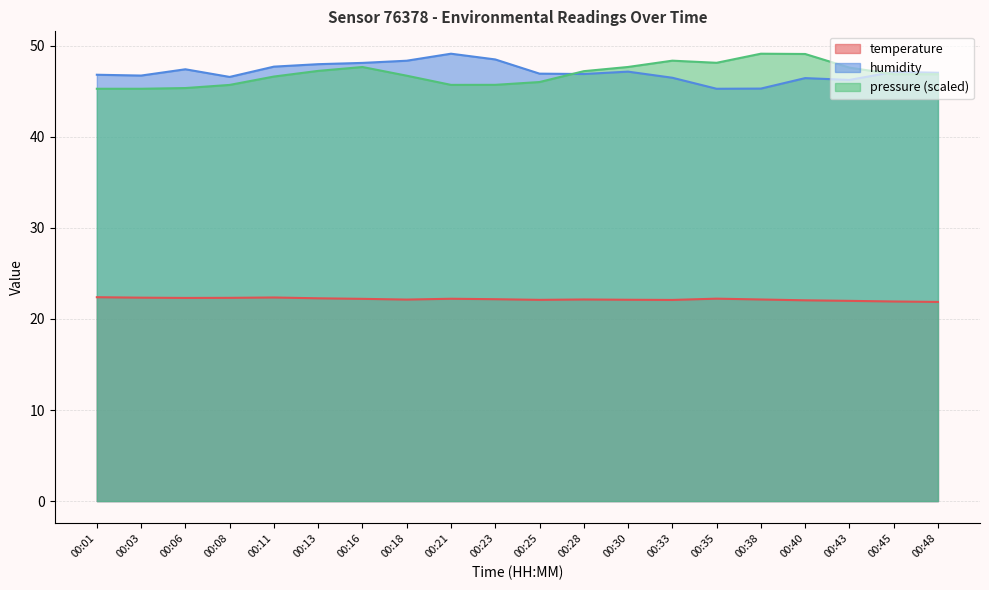

Which series changed the most between 00:30 and 00:38?

humidity